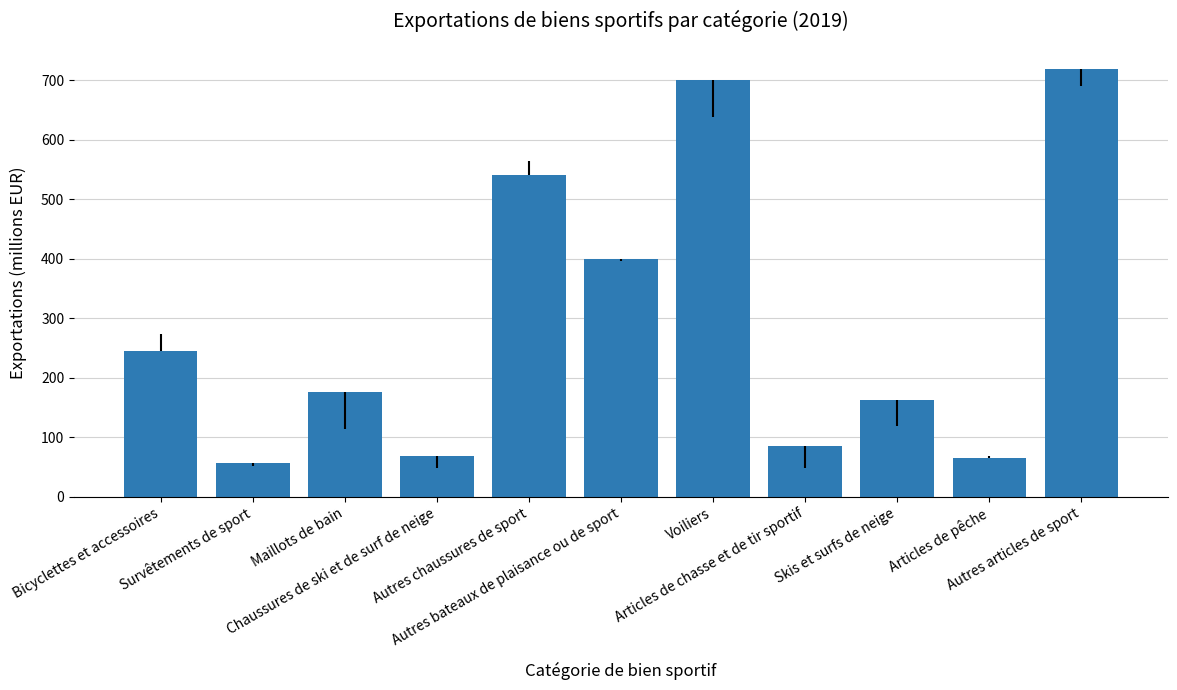

At which label is the value closest to 387?

Autres bateaux de plaisance ou de sport